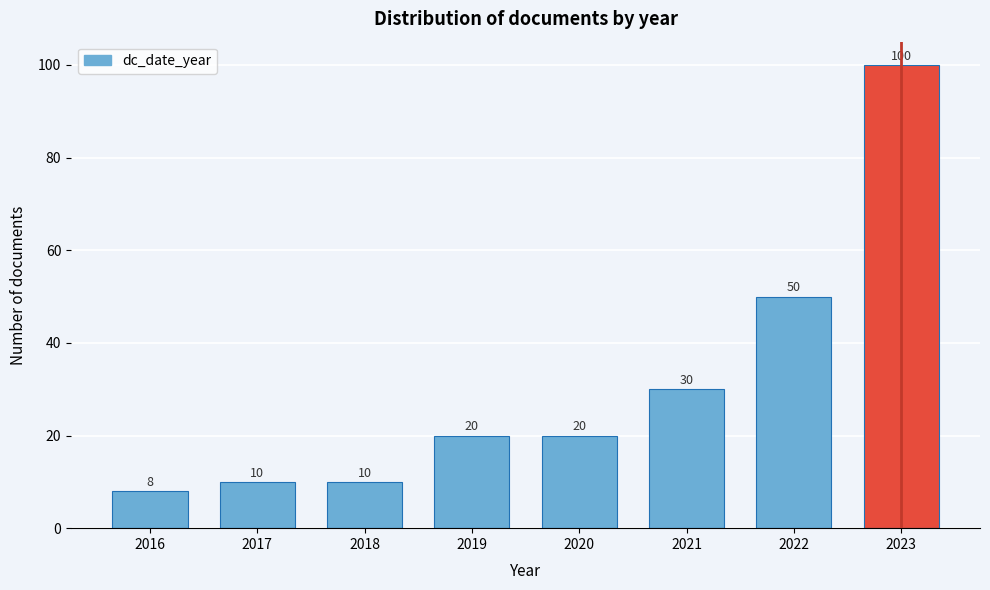

Reading left to right, what are all the values shown in this chart?

8	10	10	20	20	30	50	100